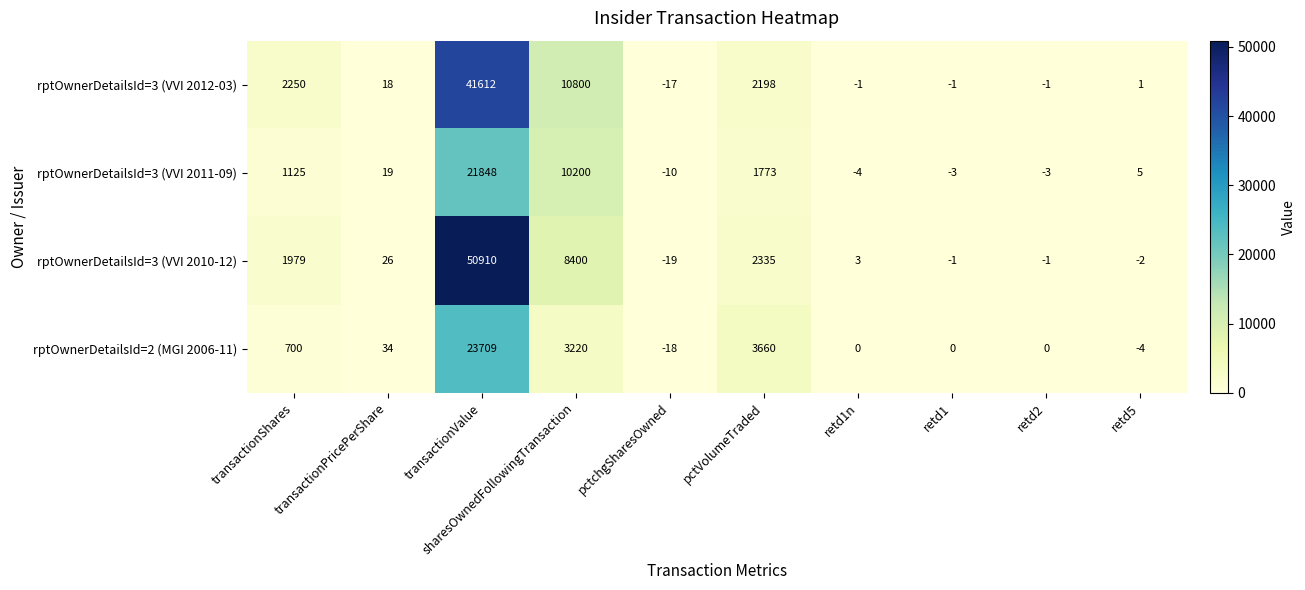

What is the difference between the highest and lowest values at sharesOwnedFollowingTransaction?

7580